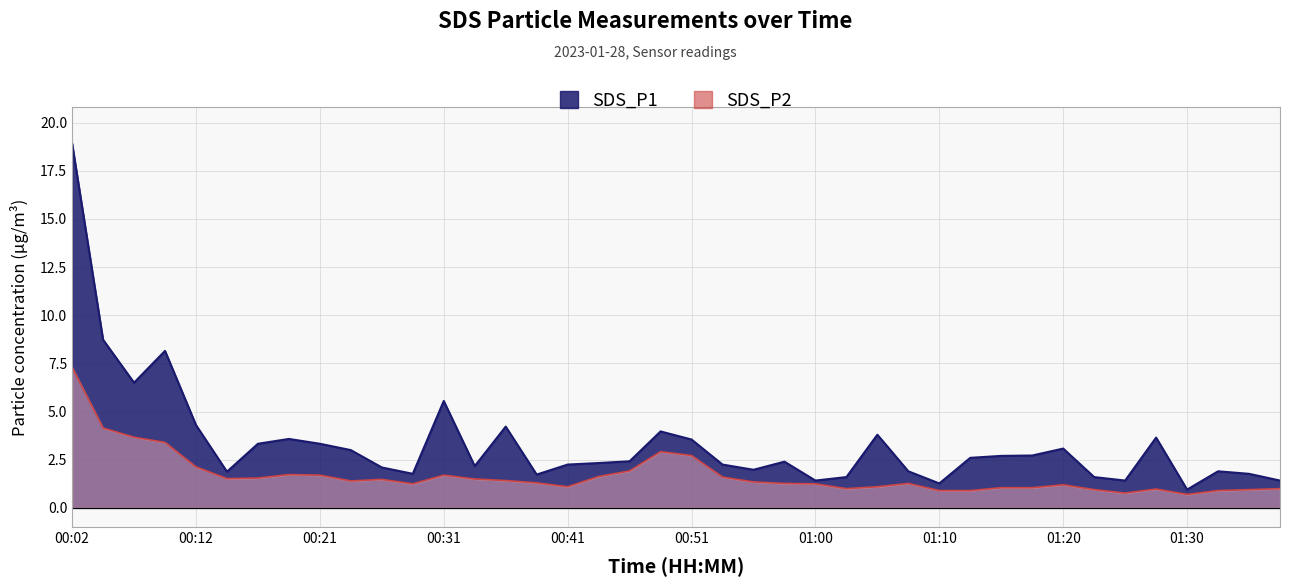

True or false: SDS_P1 and SDS_P2 cross at least once.

False